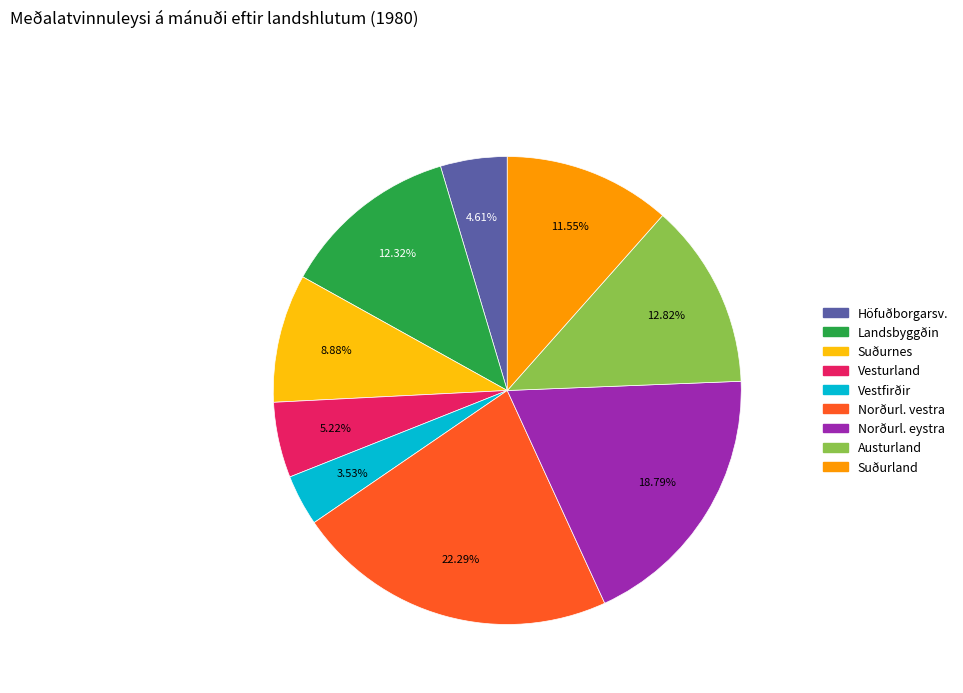

To the nearest percent, what portion does Suðurnes represent?

9%